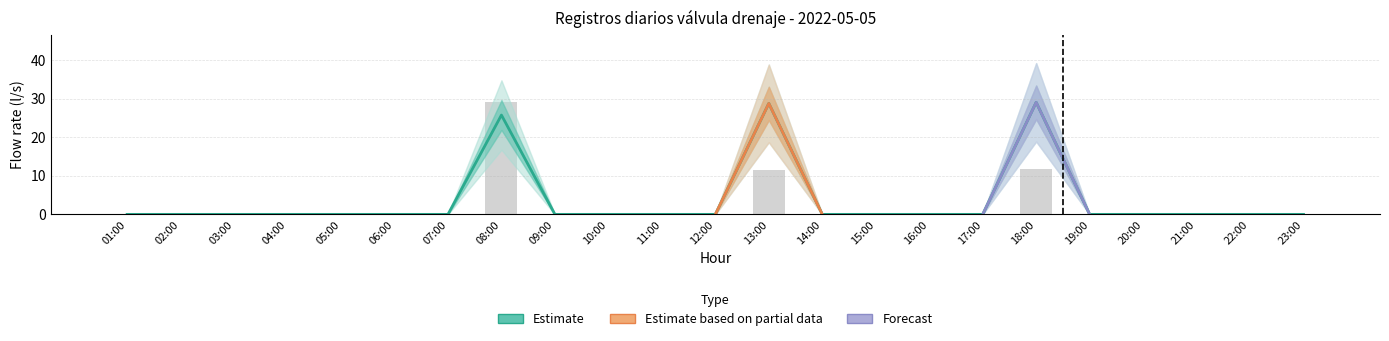

Is it true that Lectura equals 18.0 at 04:00?

False